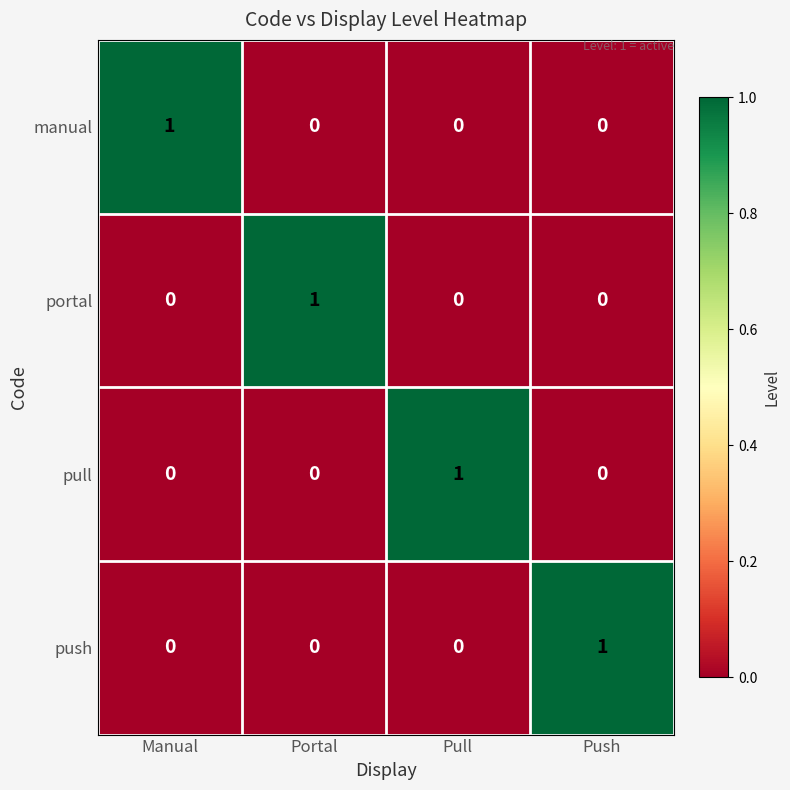

What is the total value across all series at Pull?

1